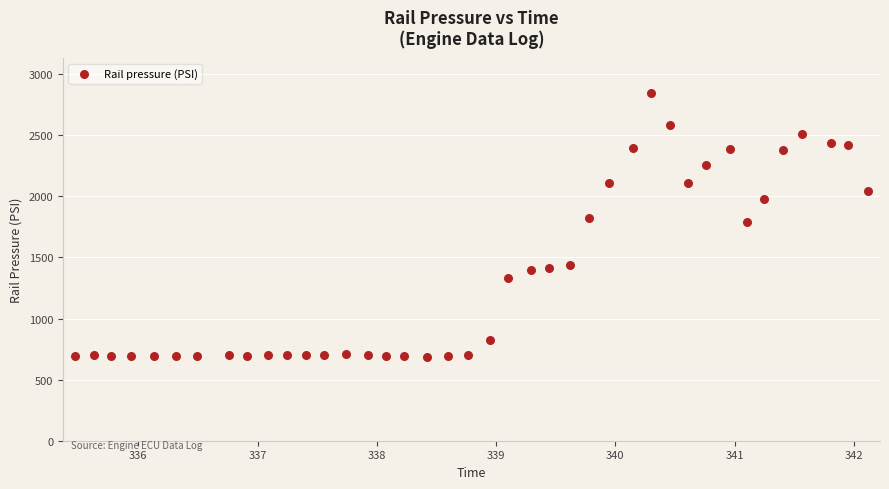

What is the range of X values (max minus min)?

6.7